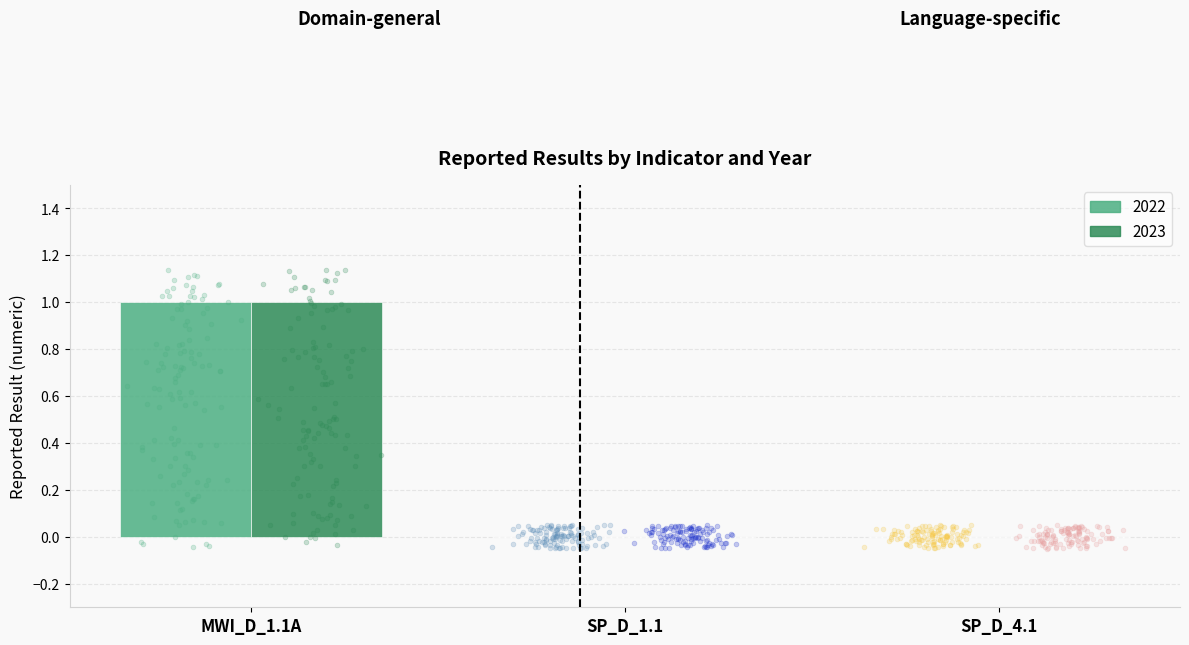

Which series contains the highest Y value?

2022